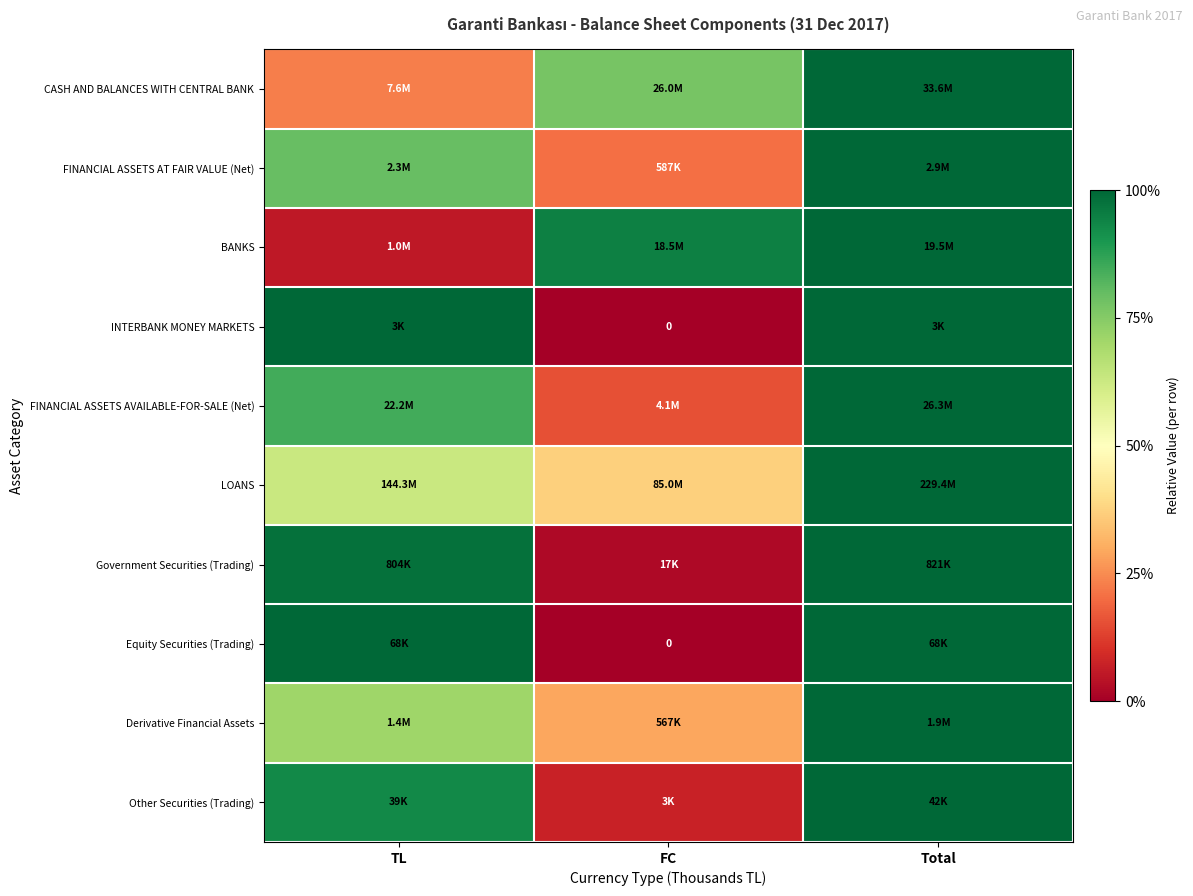

Is it true that Other Securities (Trading) equals 1.0 at Total?

True